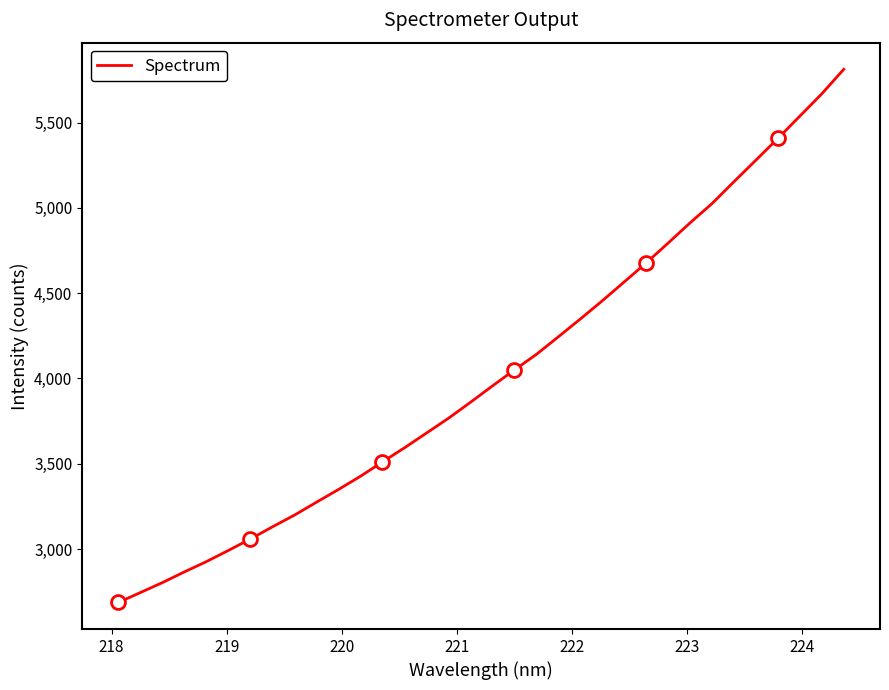

What is the difference between the second highest and minimum values?

2981.6